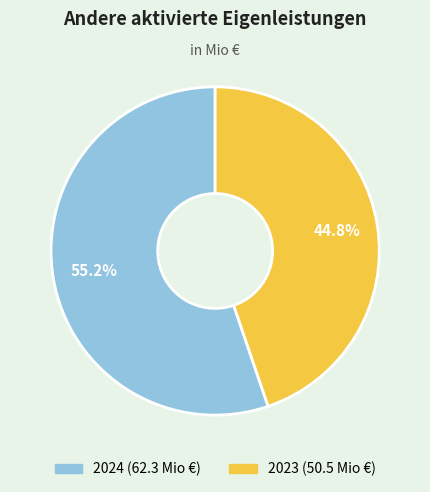

True or false: 2023 accounts for 45% of the total.

True